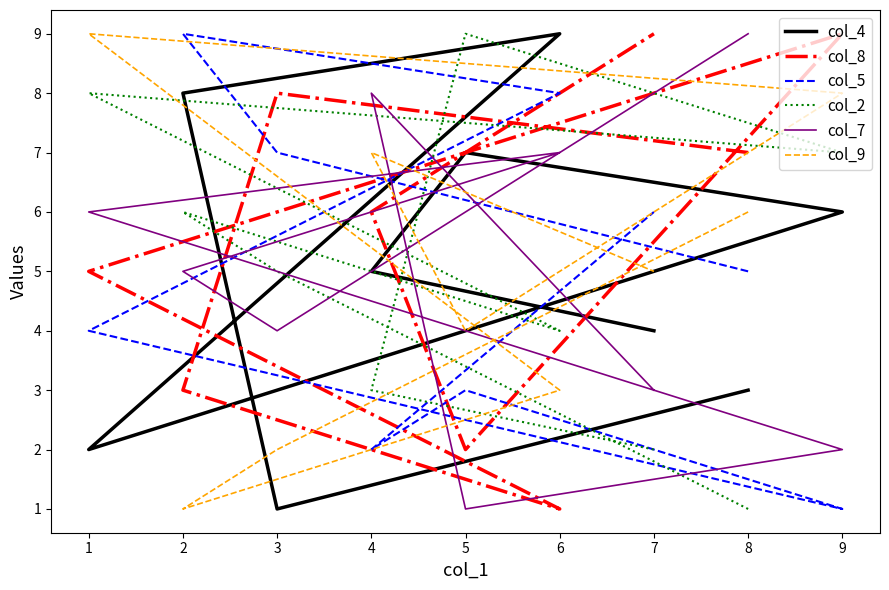

How many values in the col_5 series are below 5?

4